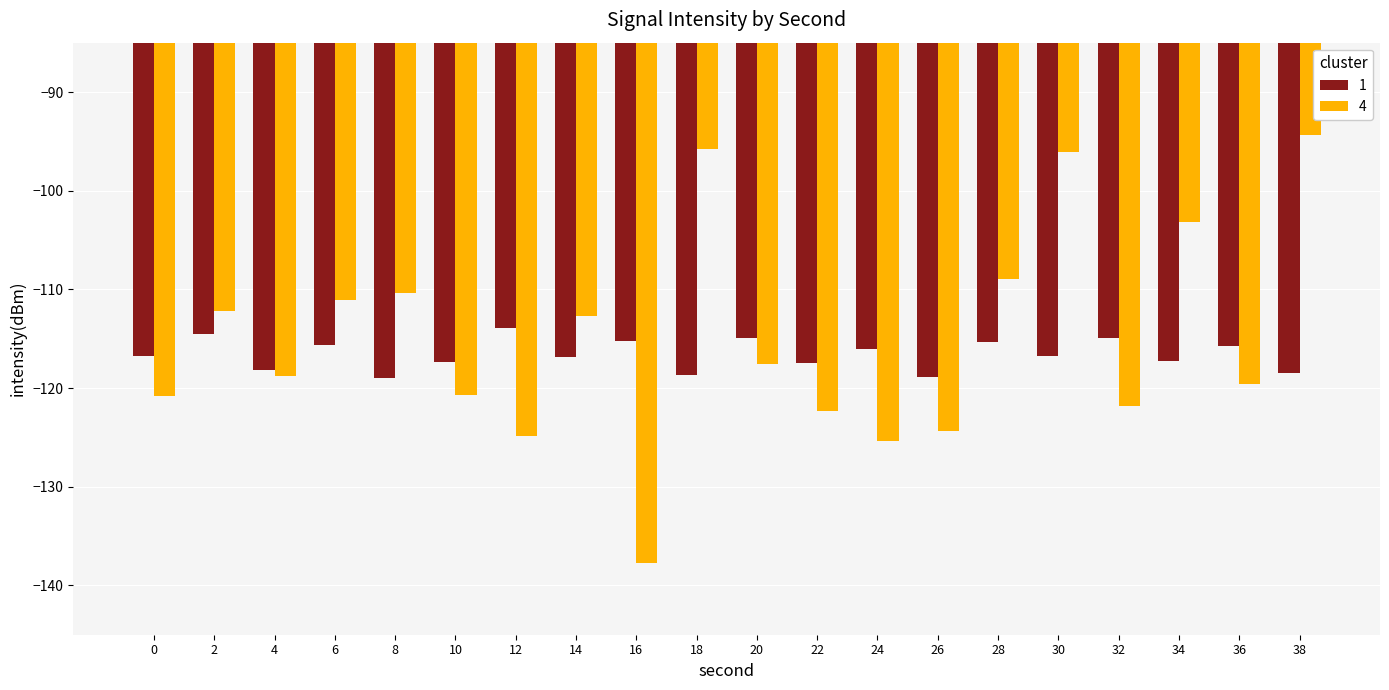

List the series in order of their overall mean, lowest first.

1, 4